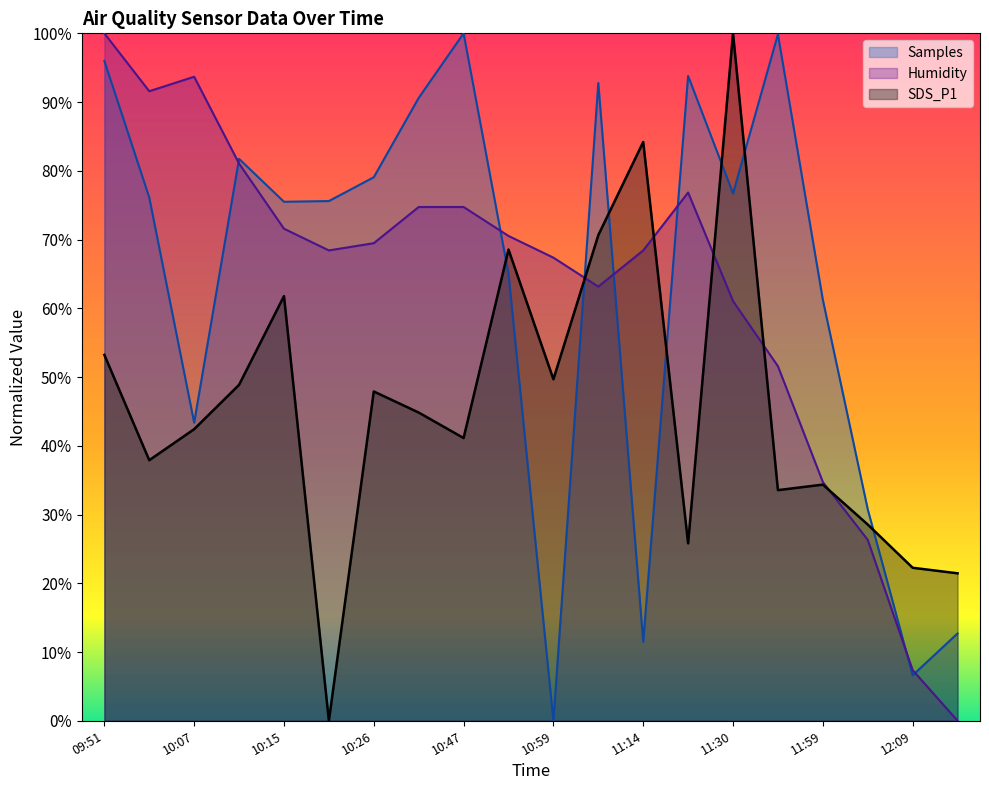

At which label does Humidity first exceed 69?

09:51